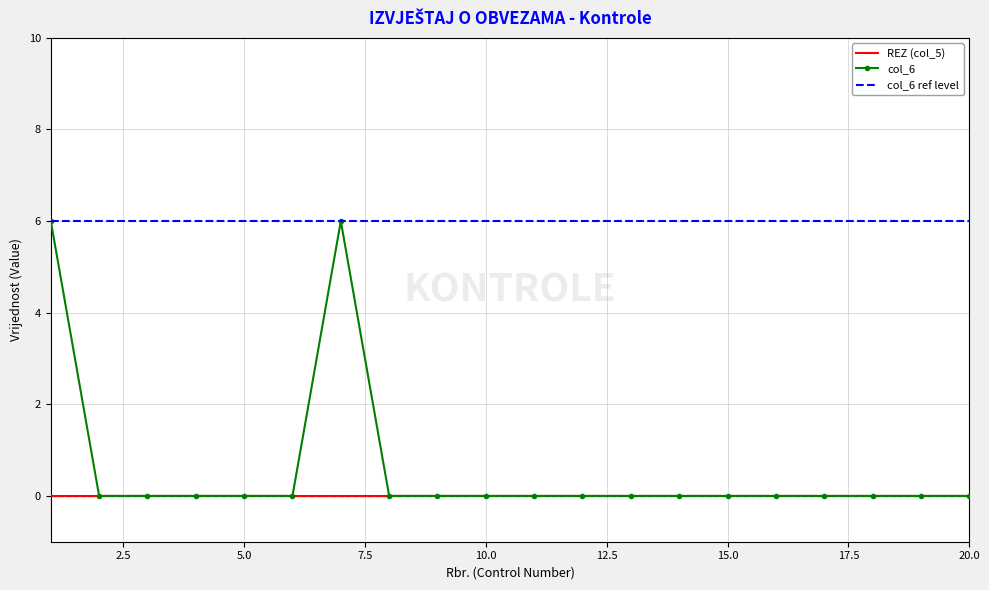

What is the maximum value shown in the chart?

6